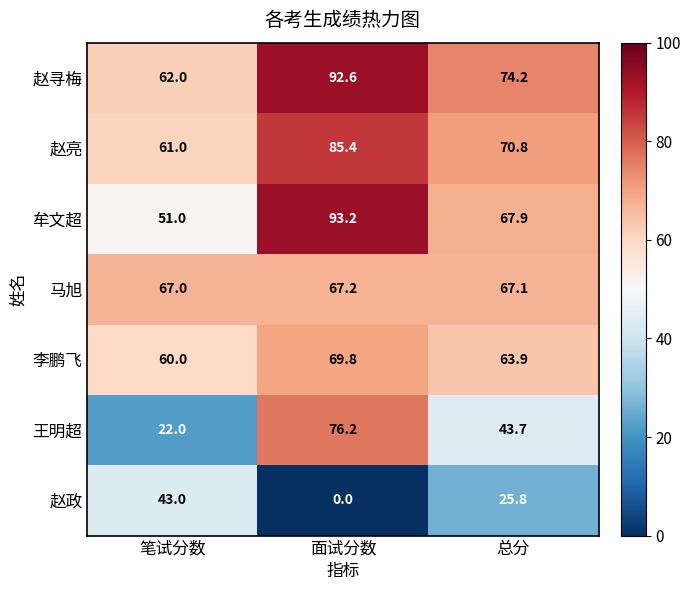

At which category is the sum across all series the highest?

面试分数